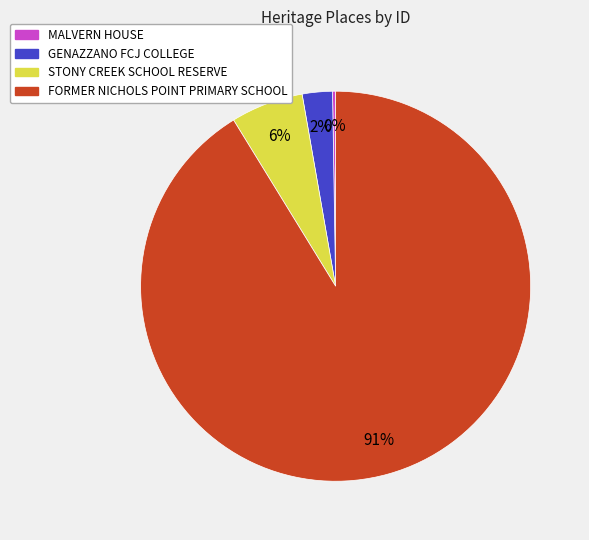

To the nearest percent, what is the difference between the GENAZZANO FCJ COLLEGE and STONY CREEK SCHOOL RESERVE slice percentages?

4%